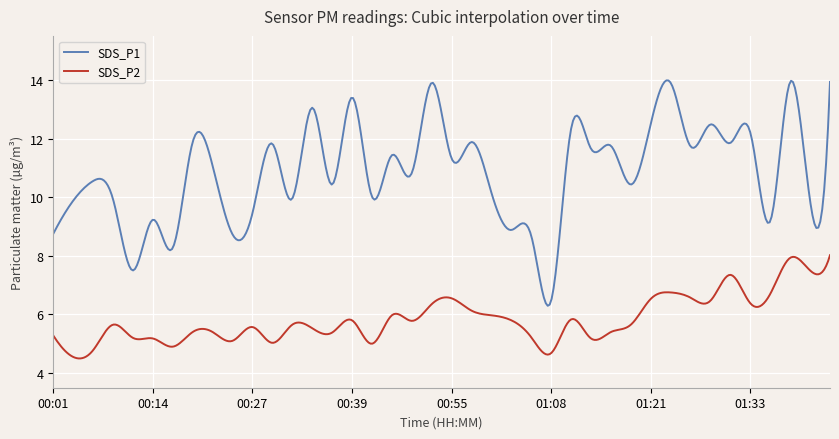

True or false: SDS_P1 and SDS_P2 intersect in this chart.

False